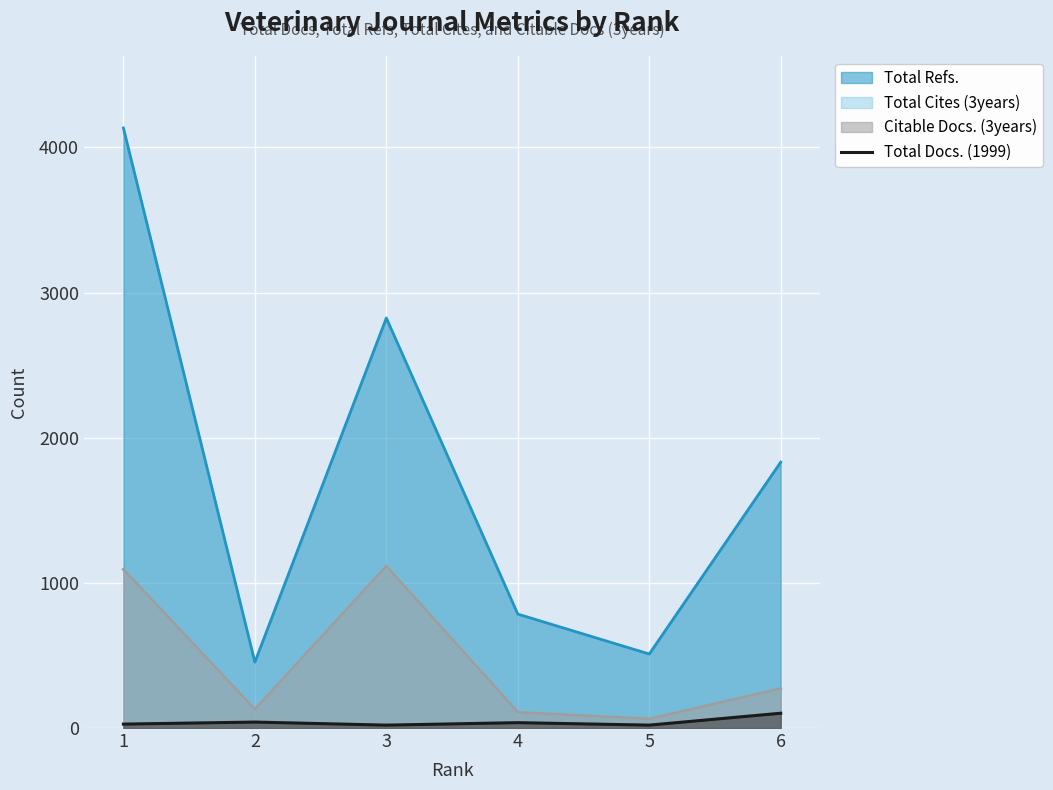

Reading left to right, what are all the values shown in this chart?

27	41	20	37	20	102